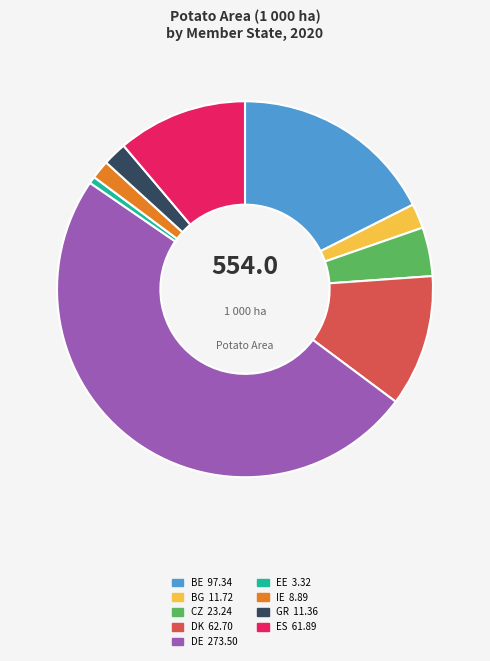

Does GR account for over 50% of the chart?

No